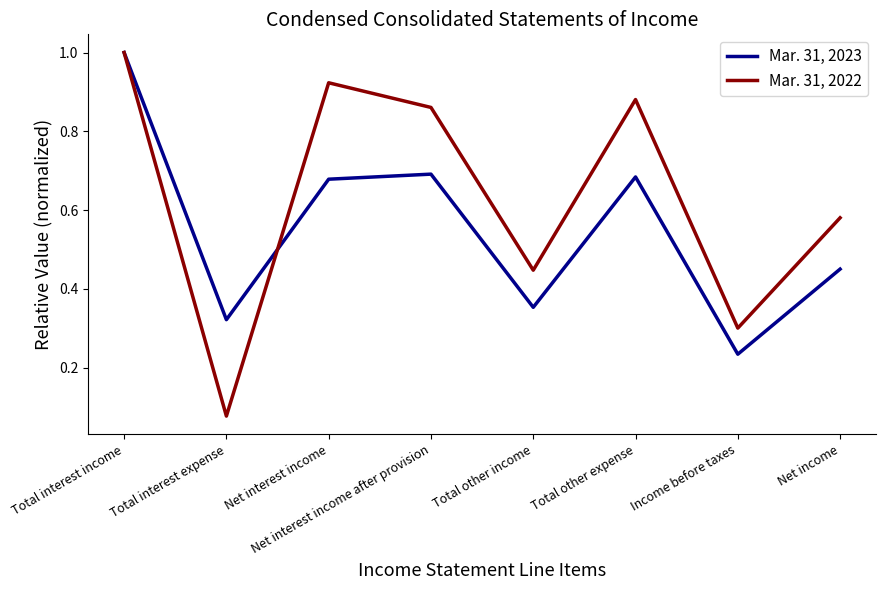

What is the difference between the maximum and minimum values in the Mar. 31, 2023 series?

0.8